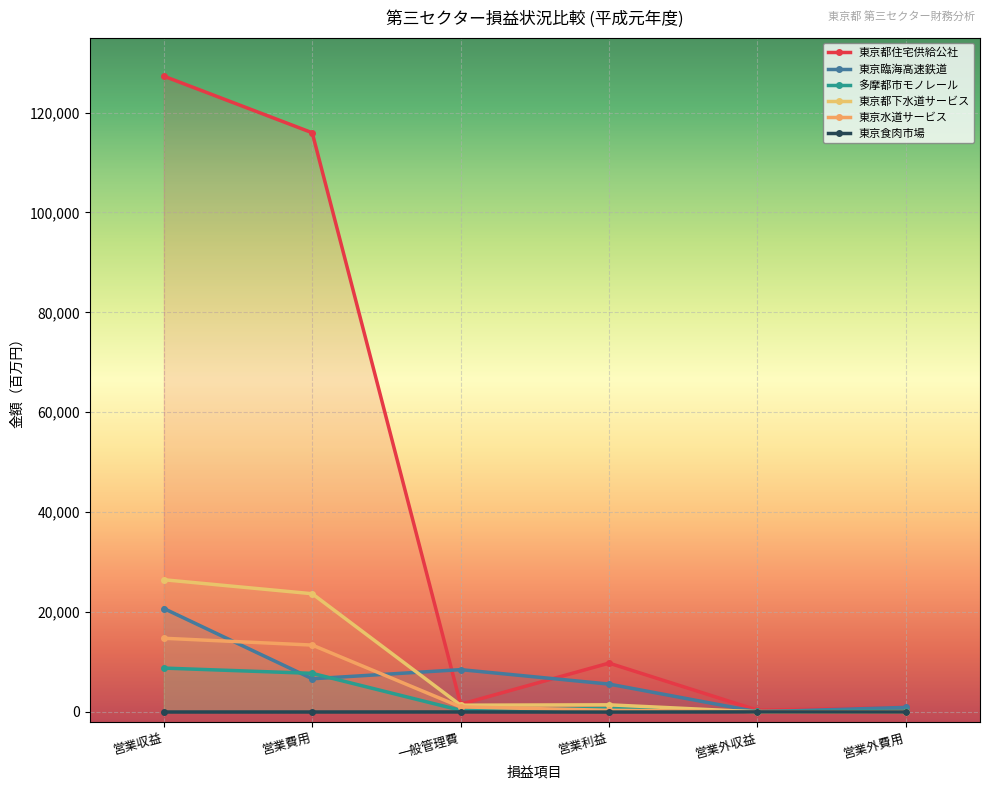

At which category does the chart reach its peak across all series?

営業収益